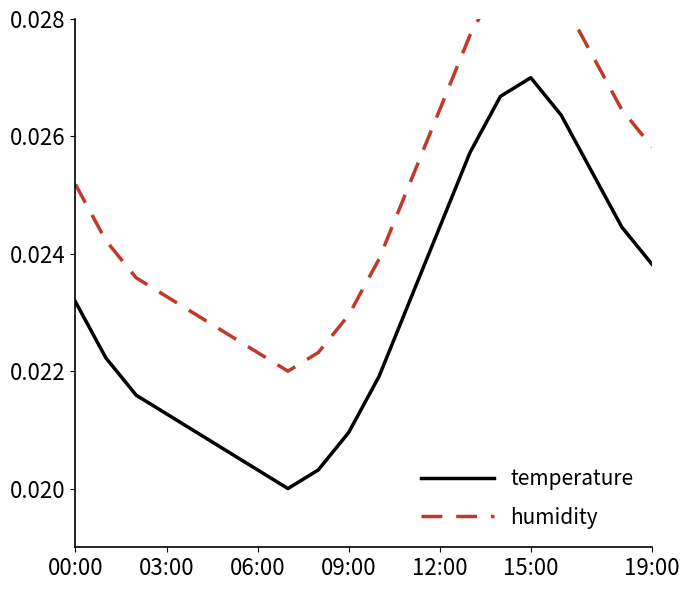

Which series changed the most between 14 and 16?

temperature